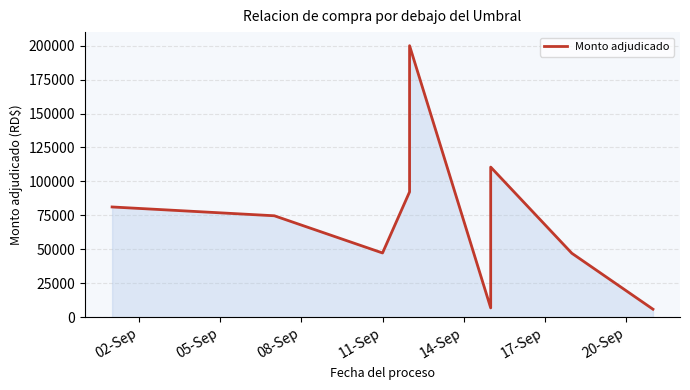

What is the difference between the second highest and minimum values?

104693